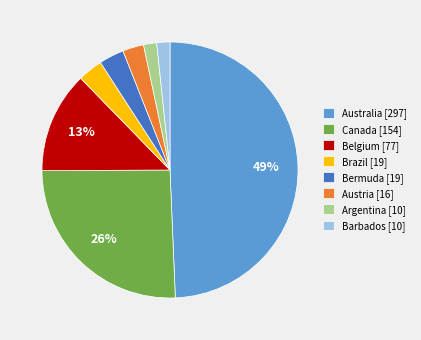

What percentage is the Bermuda [19] slice, to the nearest percent?

3%